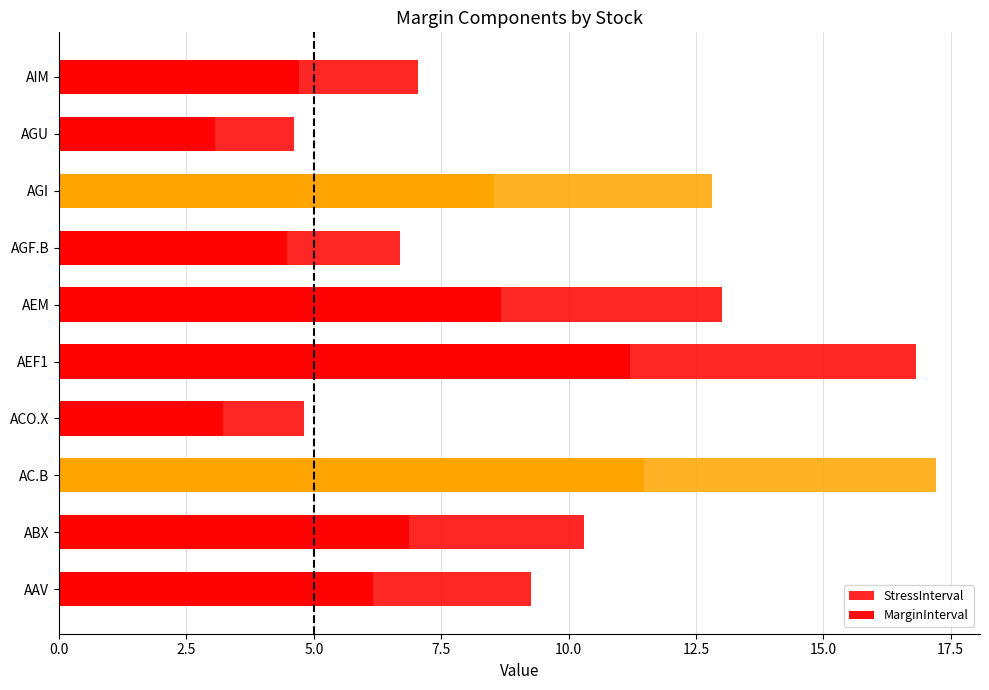

What is the value of the StressInterval bar at the 6th from the left?

13.0